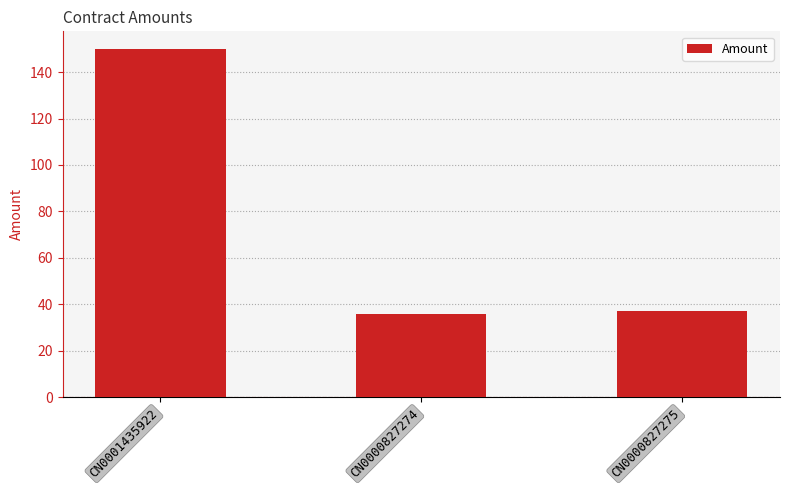

Approximately how many times larger is the value at CN0001435922 compared to CN0000827274?

4.2